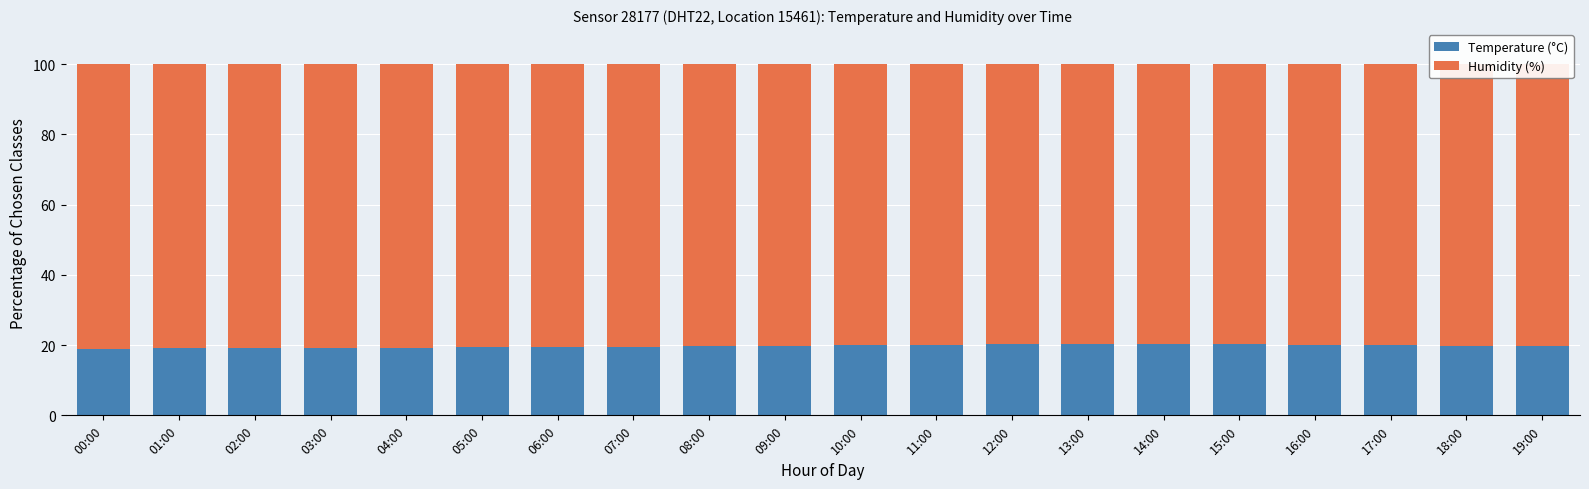

What is the total value across all series at 05:00?

100.0